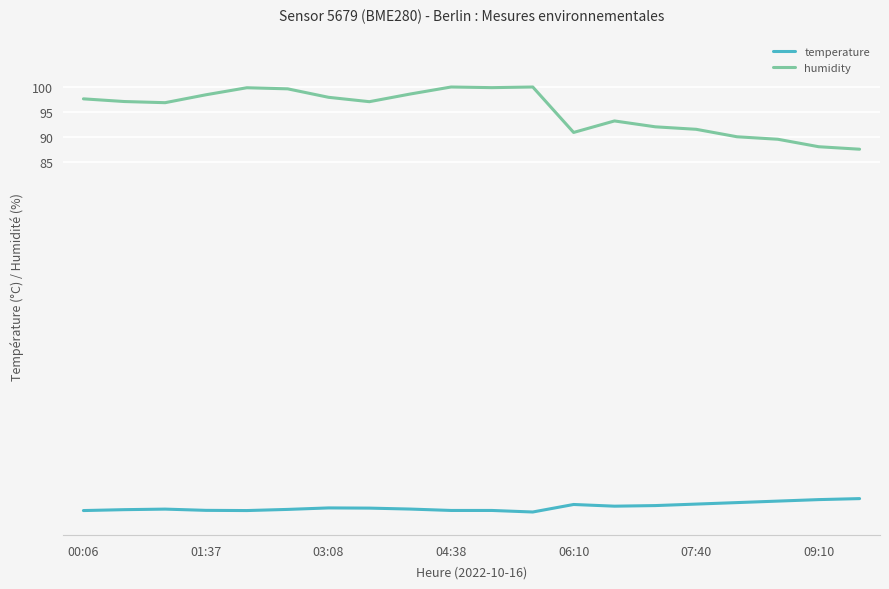

Which series has the largest total across all categories?

humidity